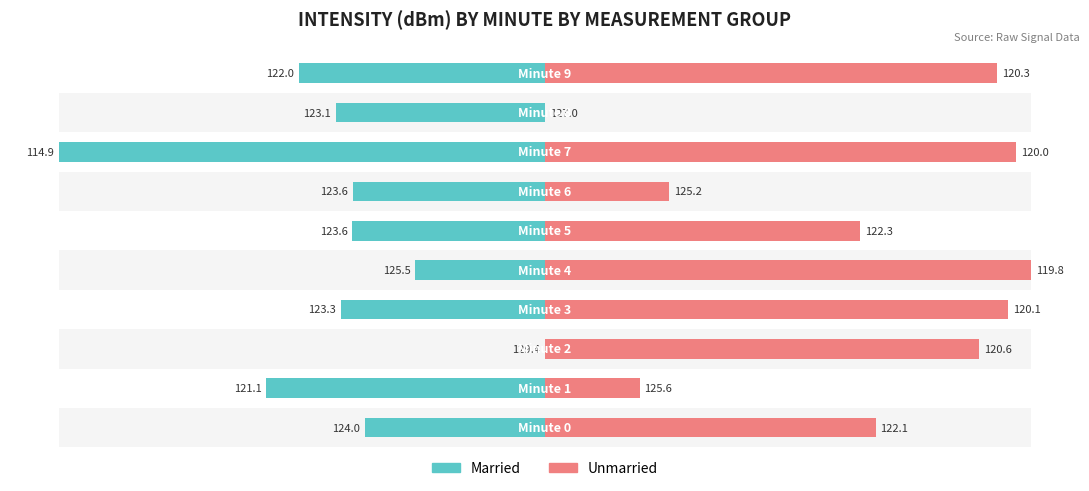

Which has a higher value, 8 or 5?

5